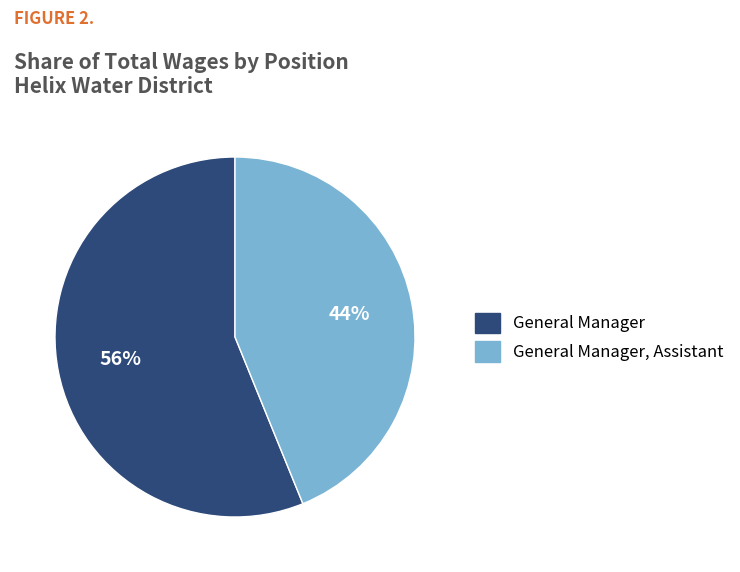

Does any single category account for the majority?

Yes